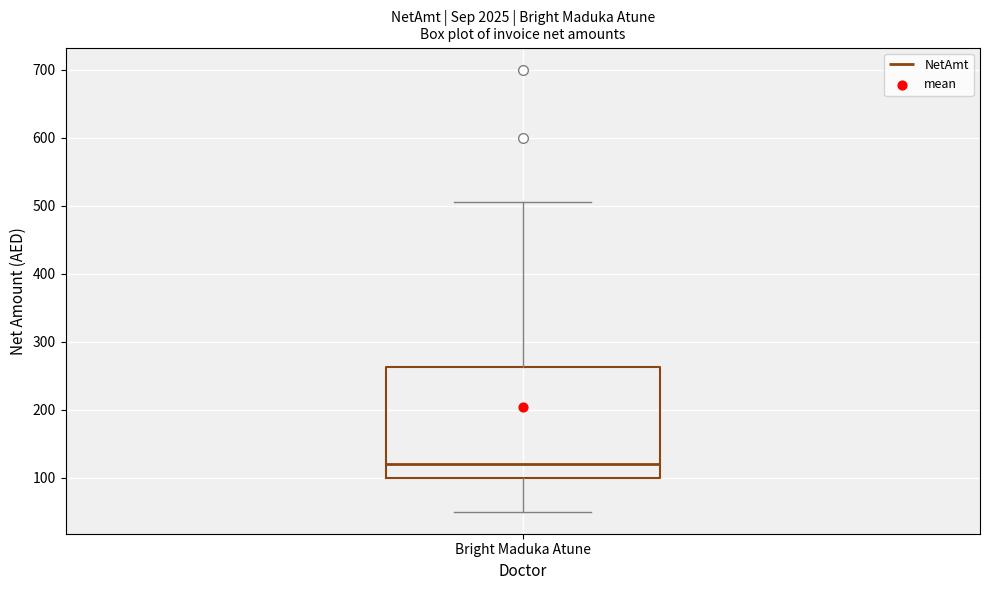

Transcribe this box plot: give where the median line is, the range the box spans, and where the two whiskers end, as read against the y-axis. The values are not printed on the chart, so give them approximately, as read against the axis.

median 120, box 100 to 260, whiskers 50 to 510